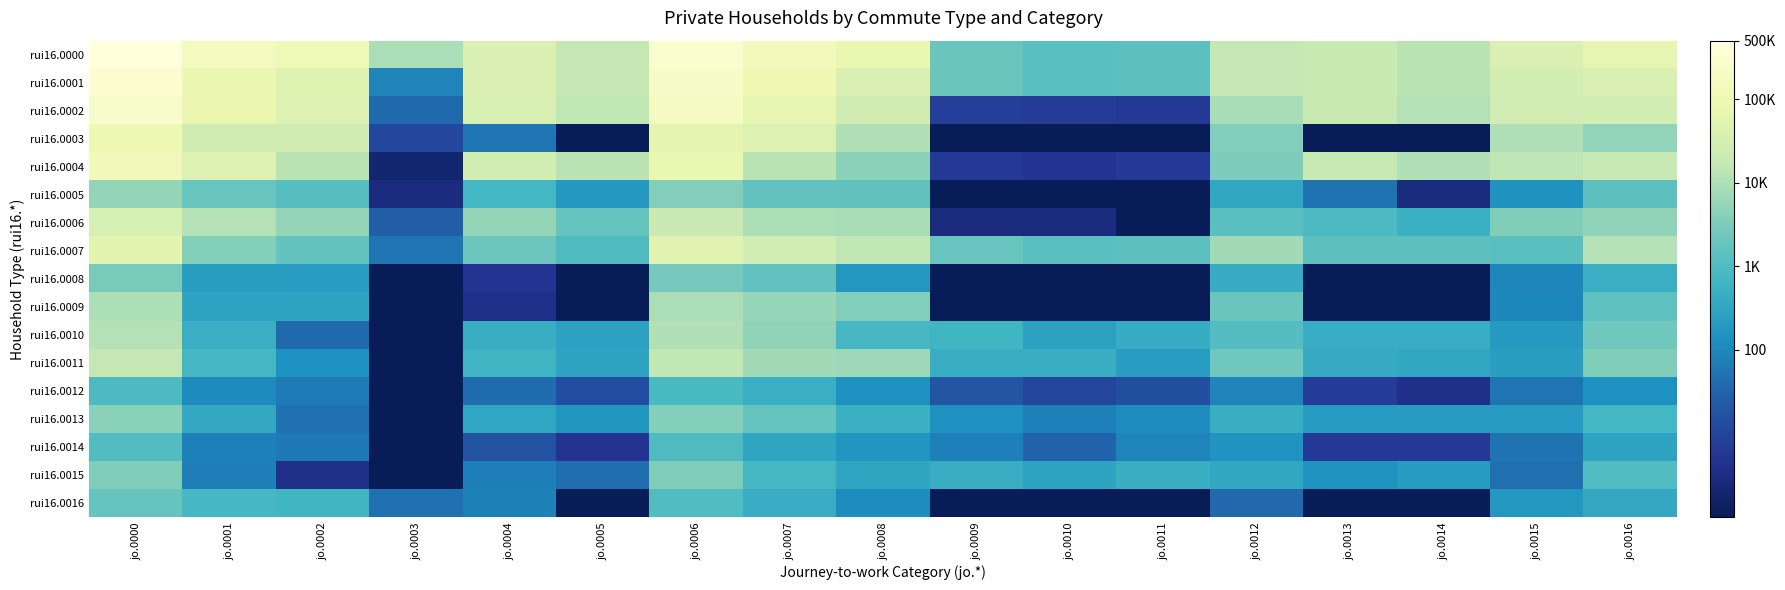

Rank the series by their maximum value, from highest to lowest.

rui16.0000, rui16.0001, rui16.0002, rui16.0004, rui16.0003, rui16.0007, rui16.0006, rui16.0011, rui16.0010, rui16.0009, rui16.0005, rui16.0013, rui16.0015, rui16.0008, rui16.0016, rui16.0014, rui16.0012